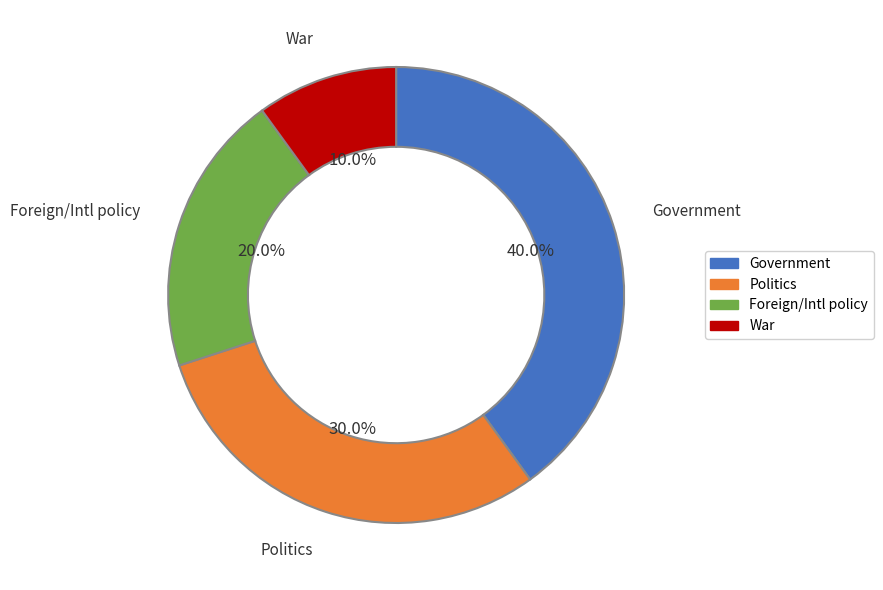

Does any single category account for the majority?

No